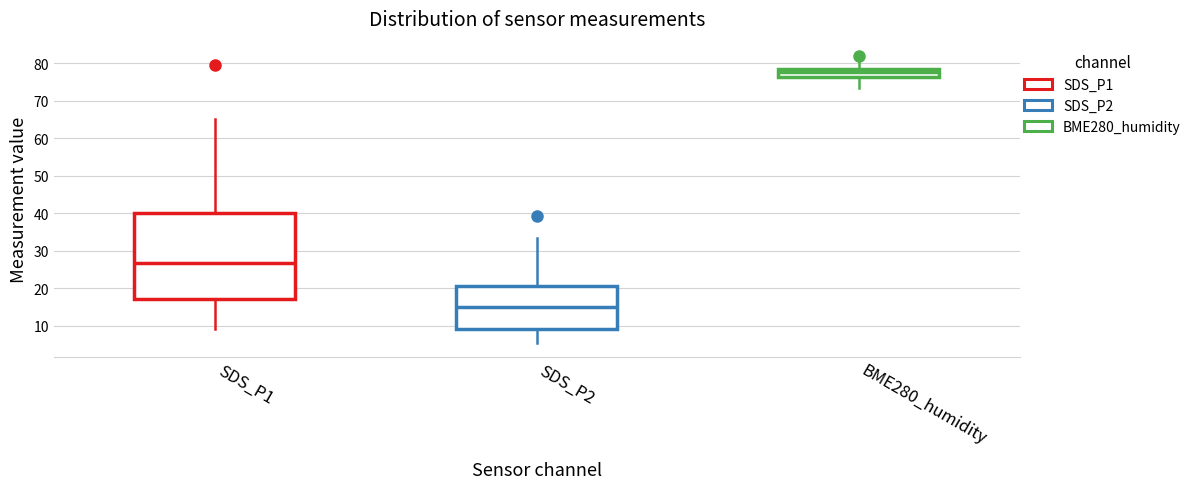

Which box has the highest median line?

BME280_humidity